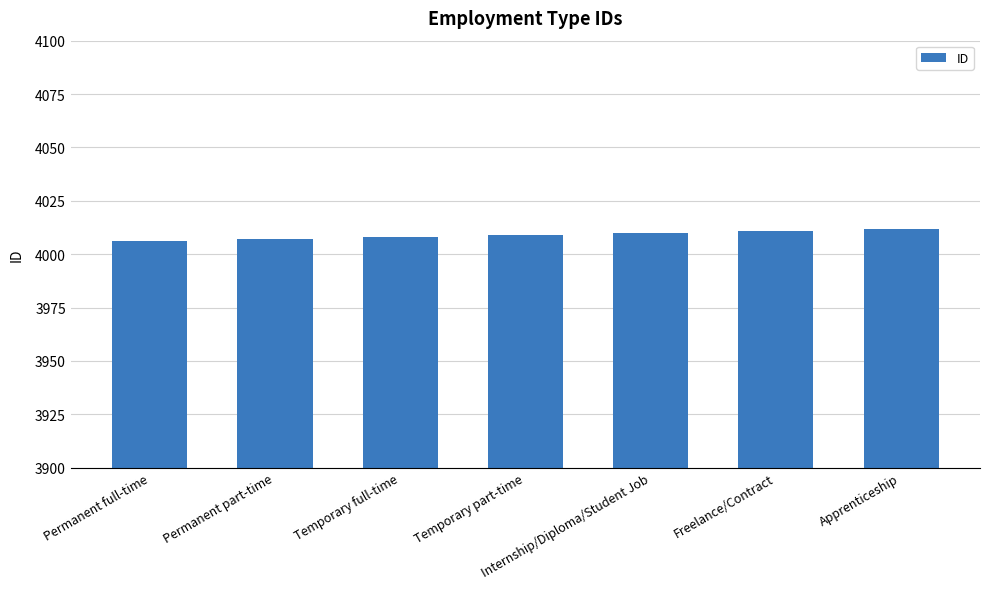

What is the sum of the values at Temporary part-time and Permanent part-time?

8016